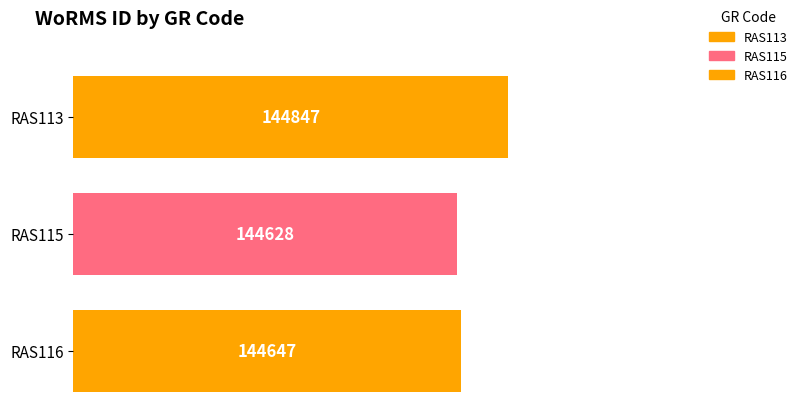

Rank the categories by value from highest to lowest.

RAS113, RAS116, RAS115